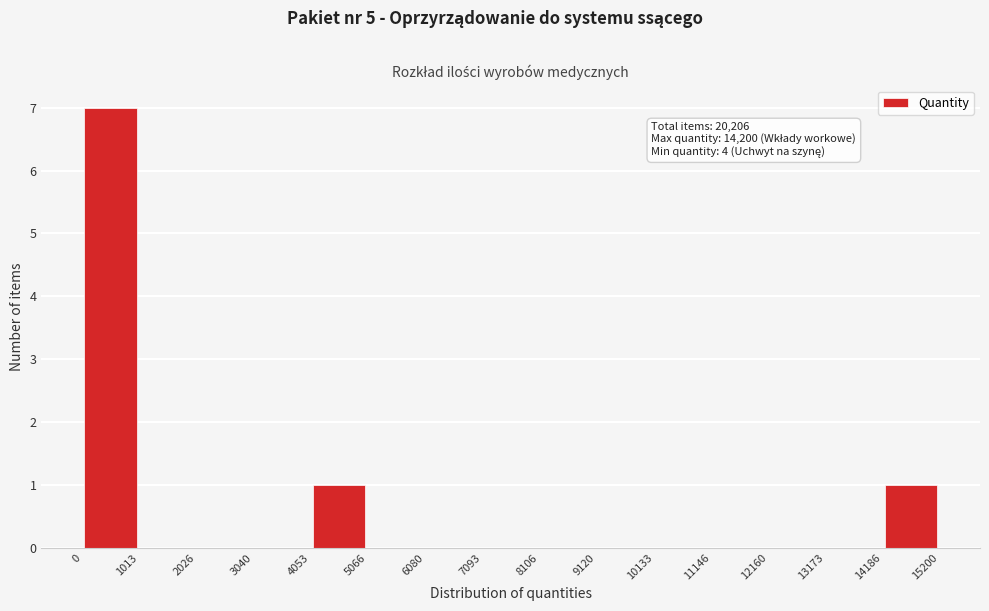

Over which range of the x-axis is the bar tallest?

0 to 1013